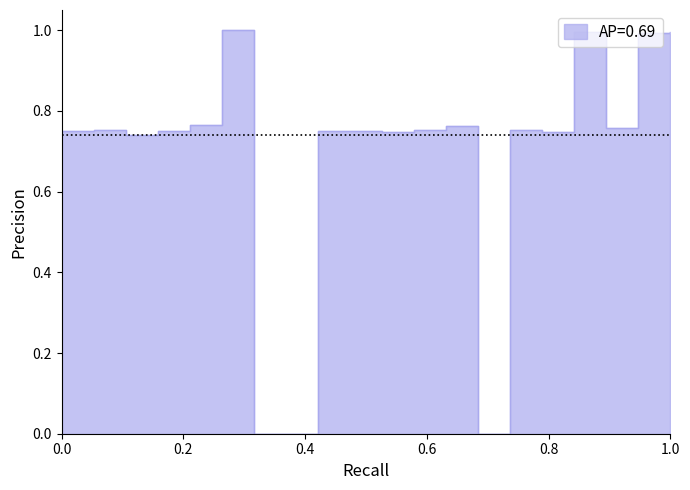

How many lines are shown in the chart?

1